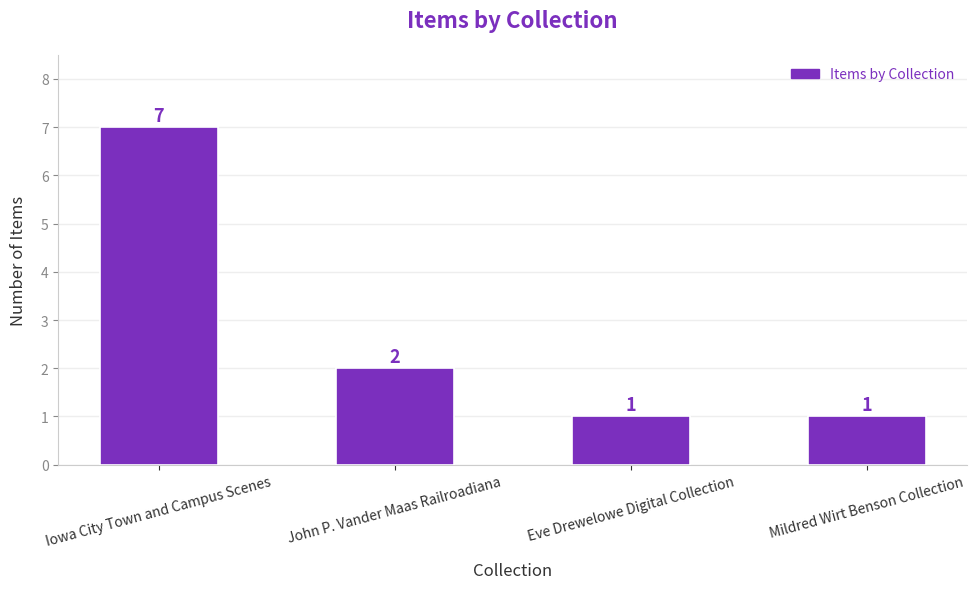

What is the smallest value displayed?

1